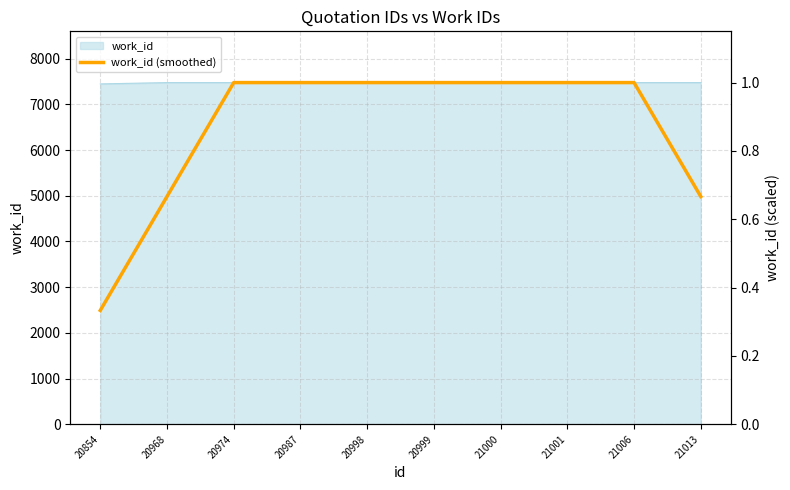

Reading right to left, transcribe all the data shown in this chart.

0.7	1.0	1.0	1.0	1.0	1.0	1.0	1.0	0.7	0.3